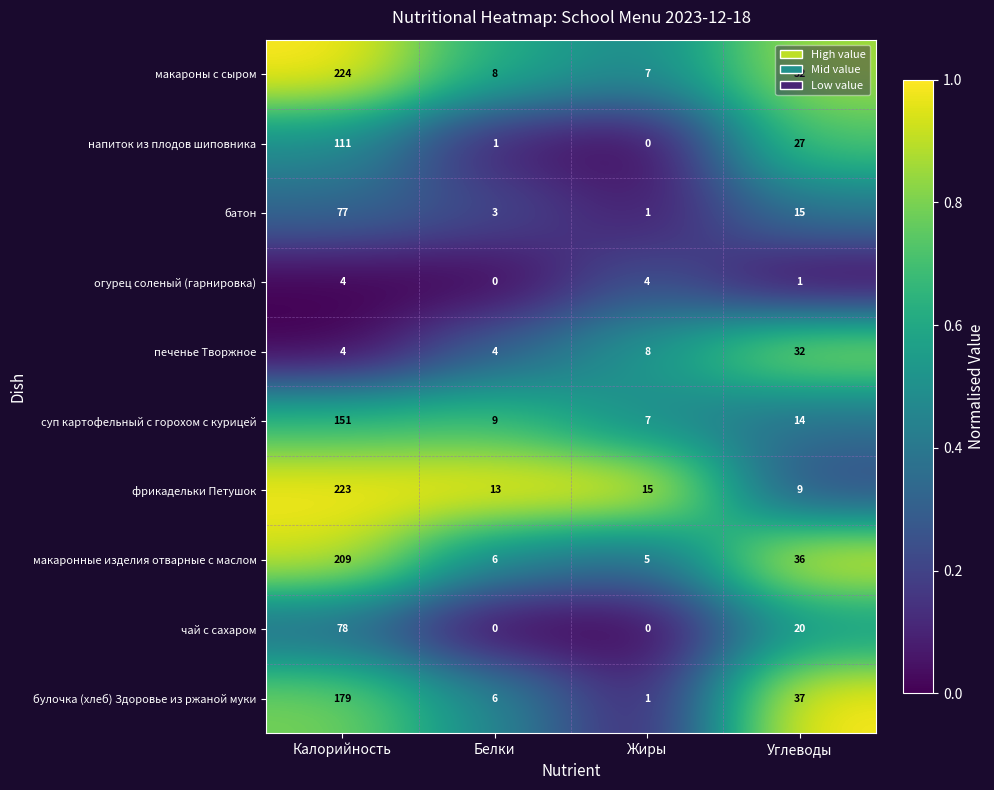

What is the sum of all фрикадельки Петушок values?

260